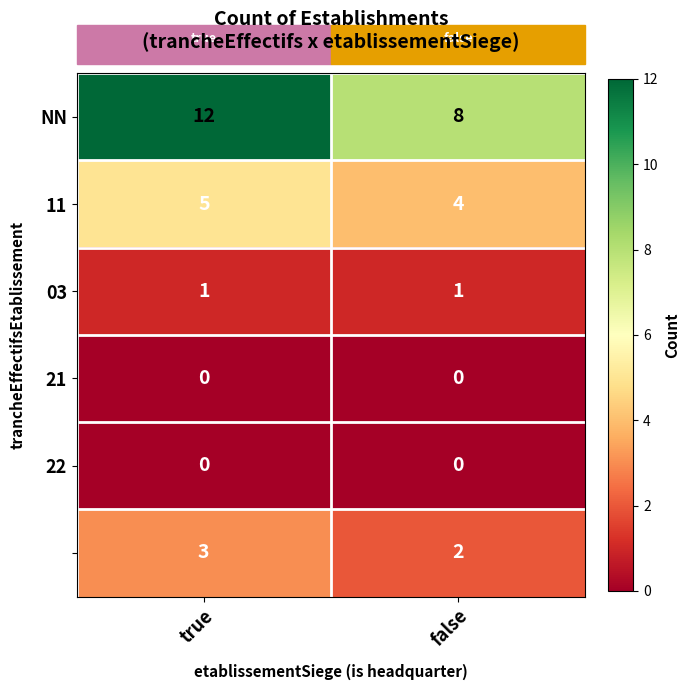

What is the difference between the highest and lowest values at false?

8